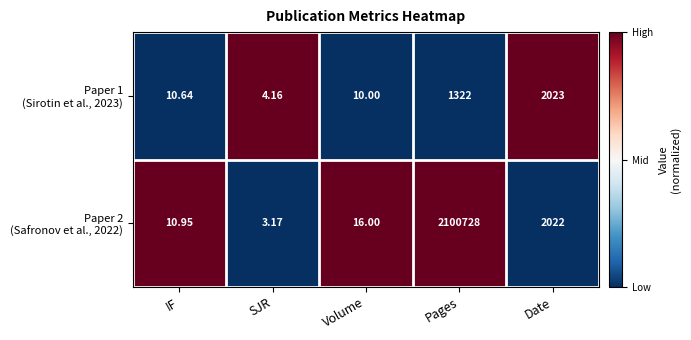

Which label corresponds to the largest value in the chart?

Pages